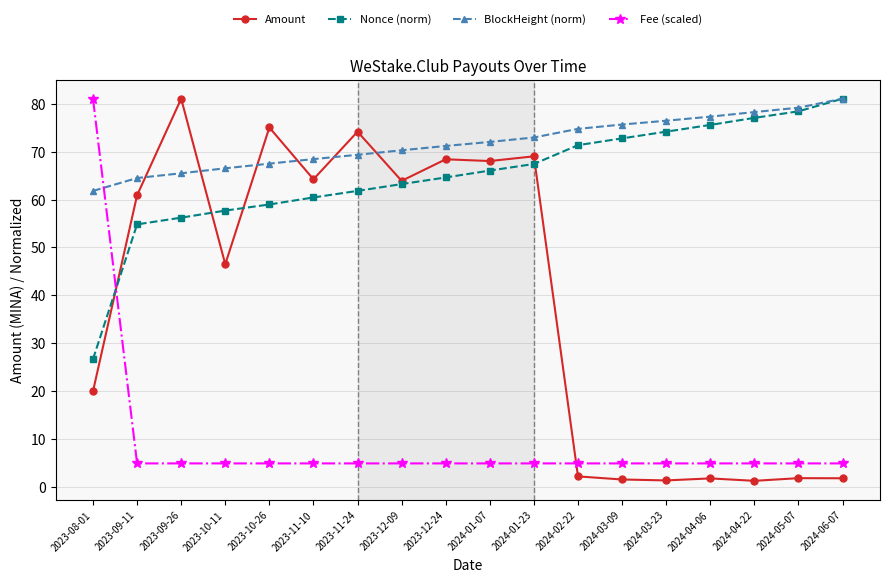

Which series ends up on top after the final intersection of Amount and BlockHeight (norm)?

BlockHeight (norm)